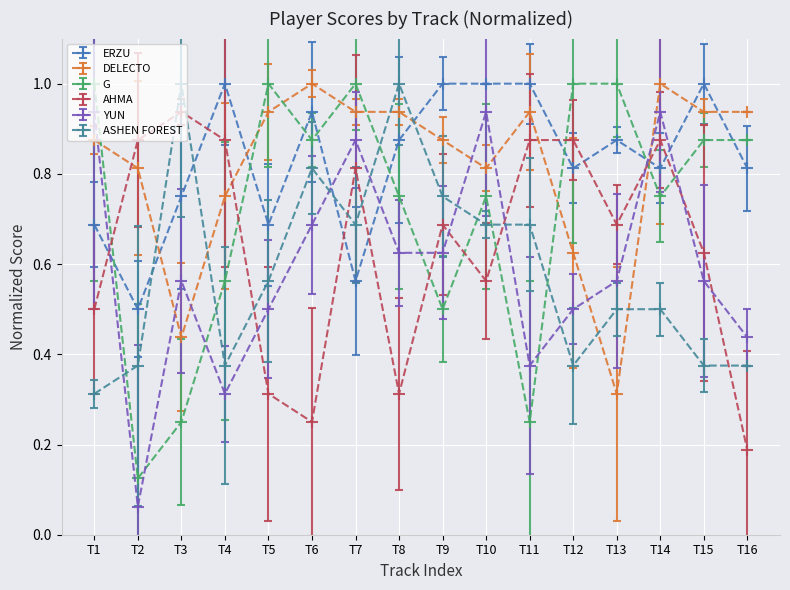

Which series changed the most between T2 and T3?

ASHEN FOREST